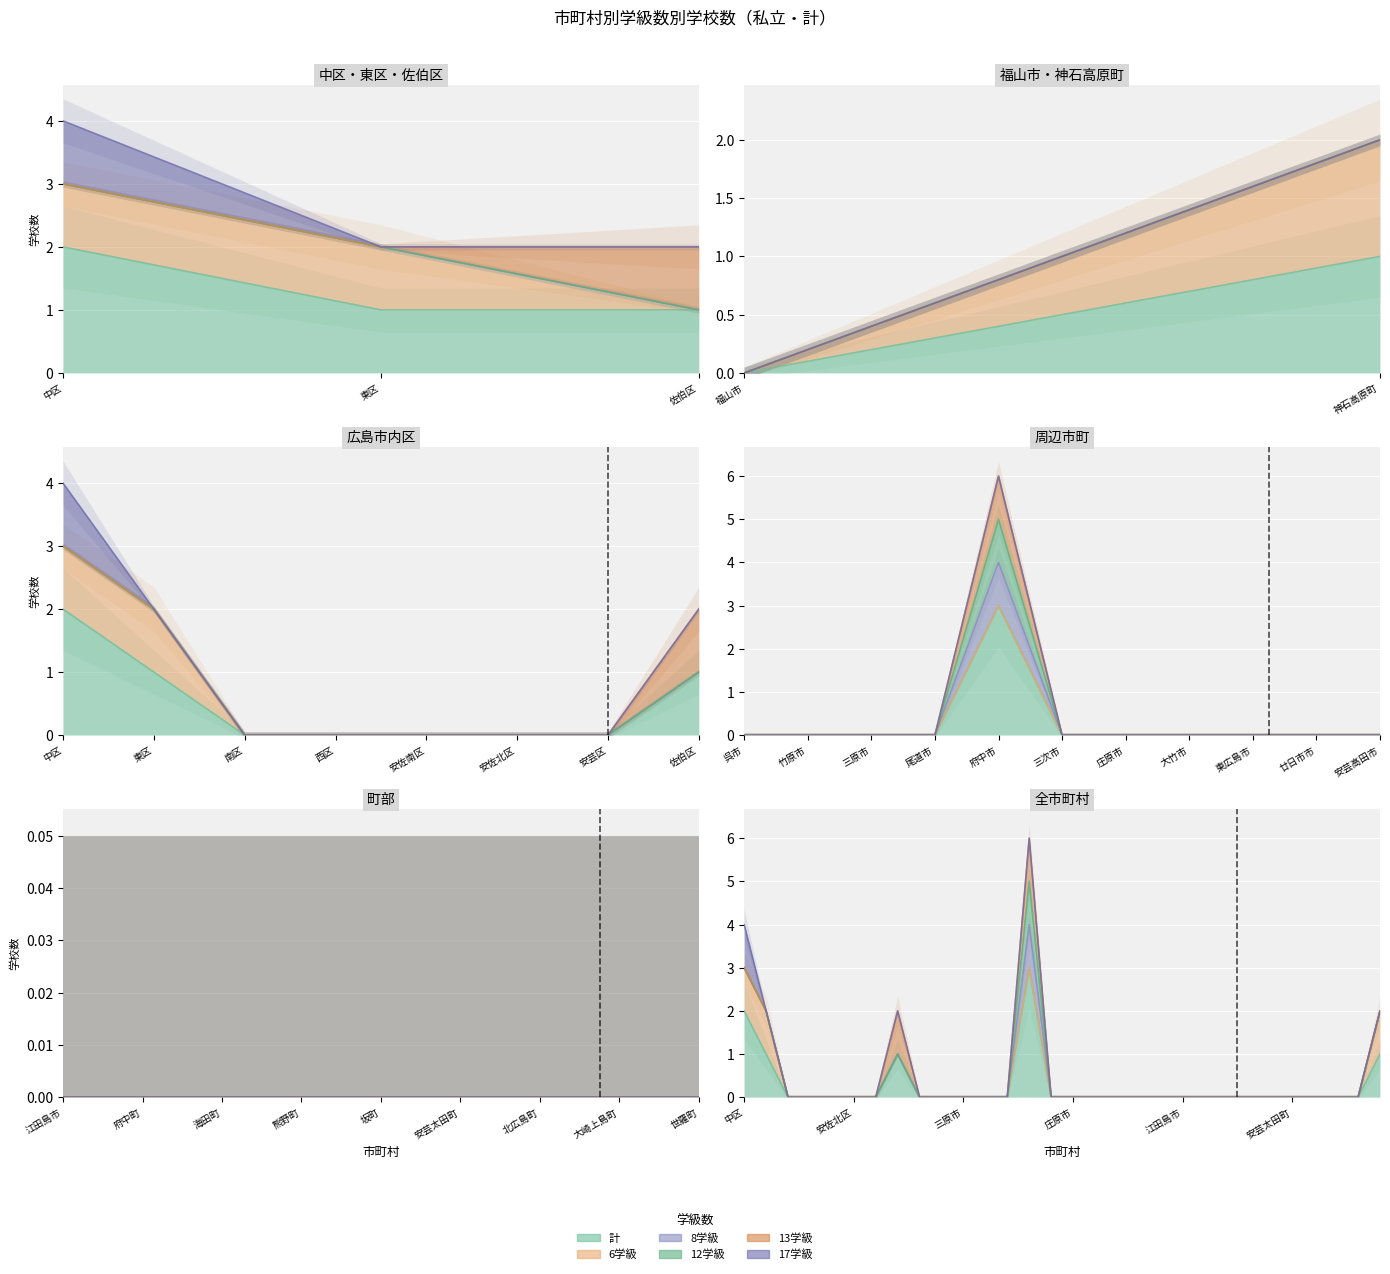

What is the label of the 9th point from the left?

呉市